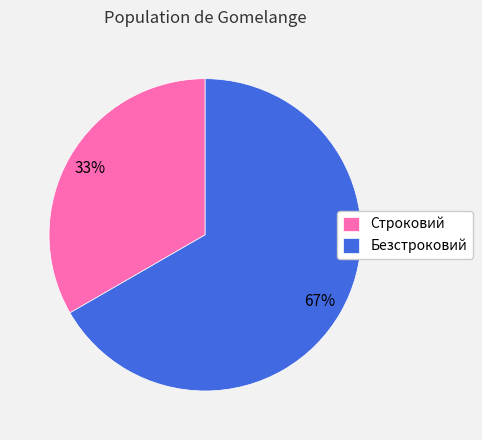

Which slice is the smallest?

Строковий